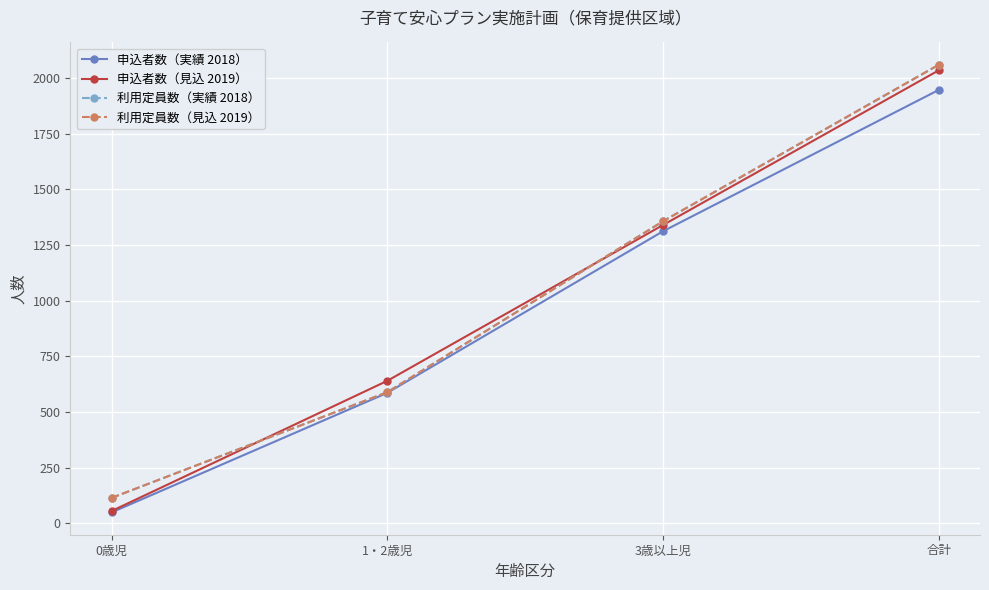

Which series has the largest range (max minus min)?

申込者数（見込 2019）